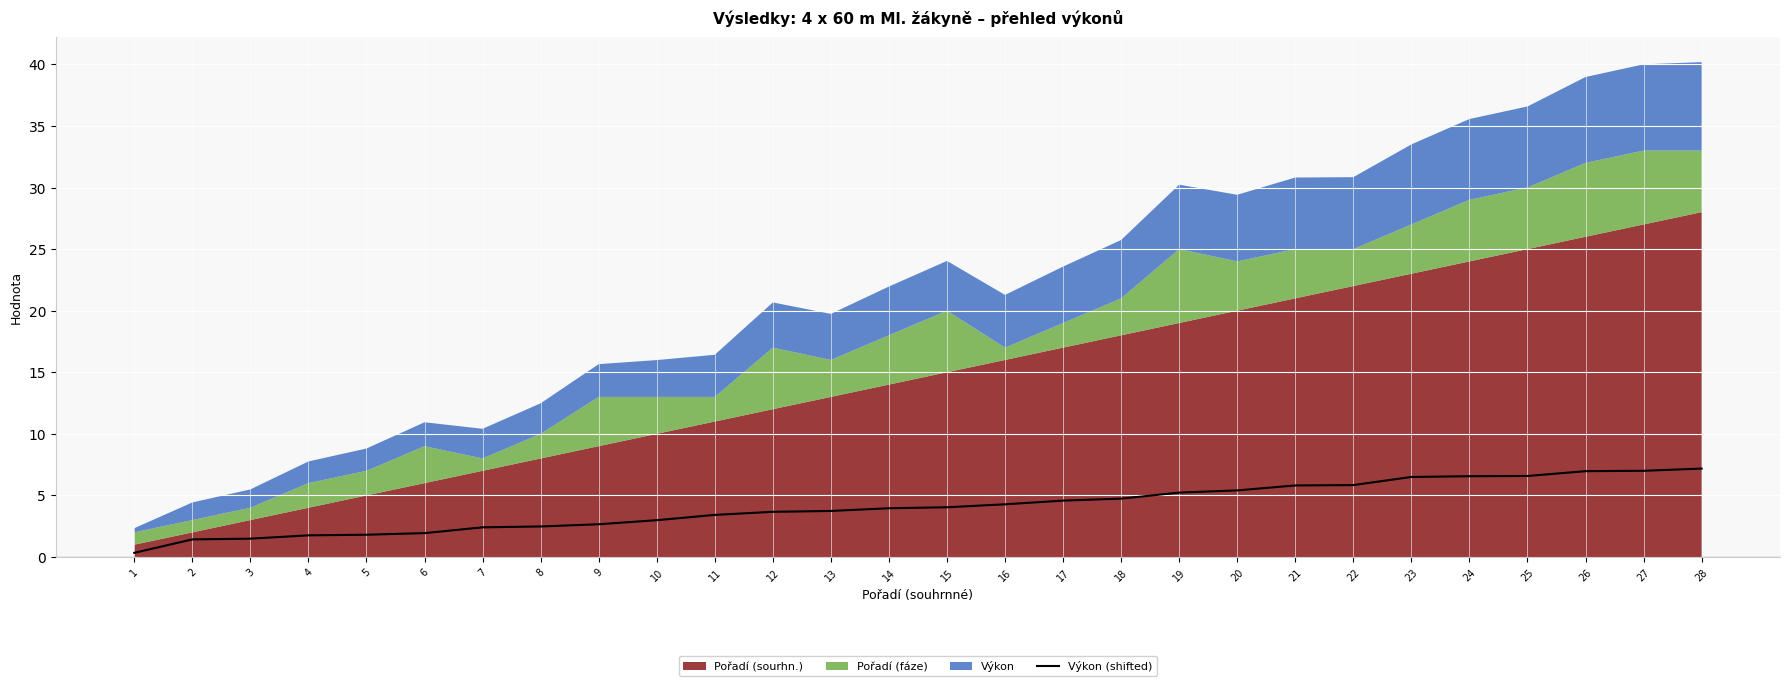

How many values exceed 4?

14